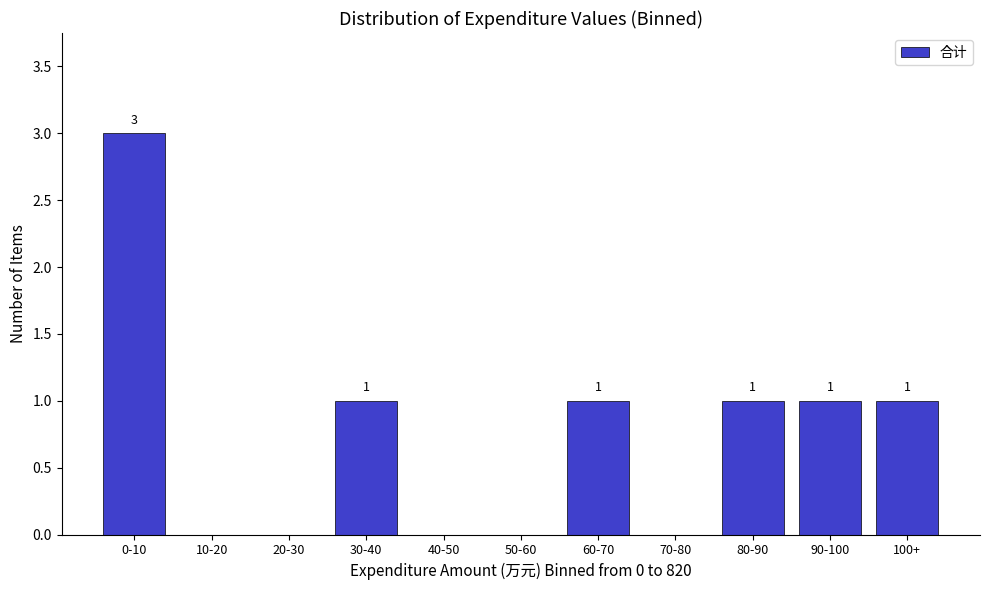

Reading left to right, what are all the values shown in this chart?

0-10=3	10-20=0	20-30=0	30-40=1	40-50=0	50-60=0	60-70=1	70-80=0	80-90=1	90-100=1	100+=1